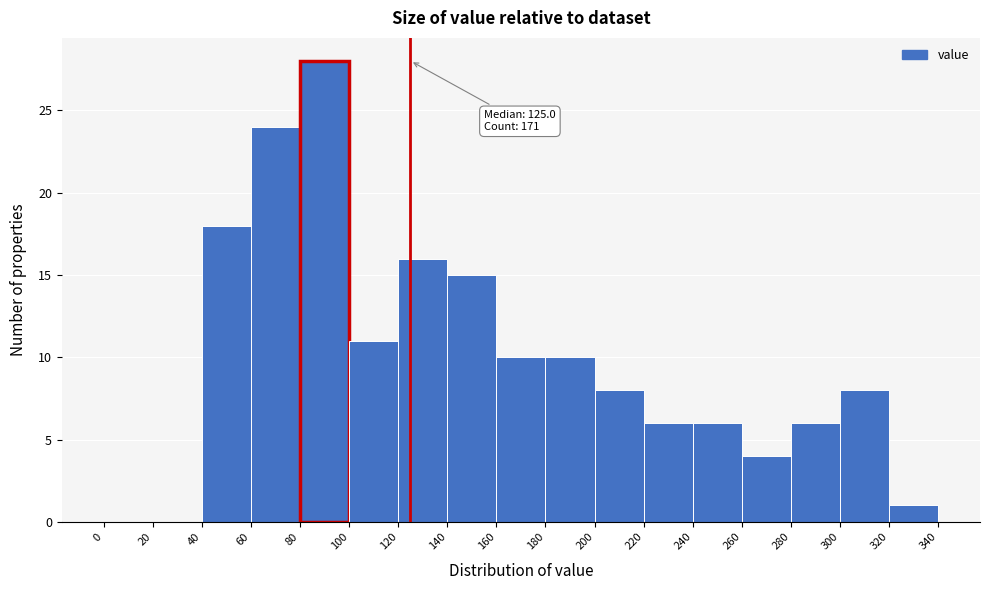

Over which range of the x-axis is the bar tallest?

80 to 100